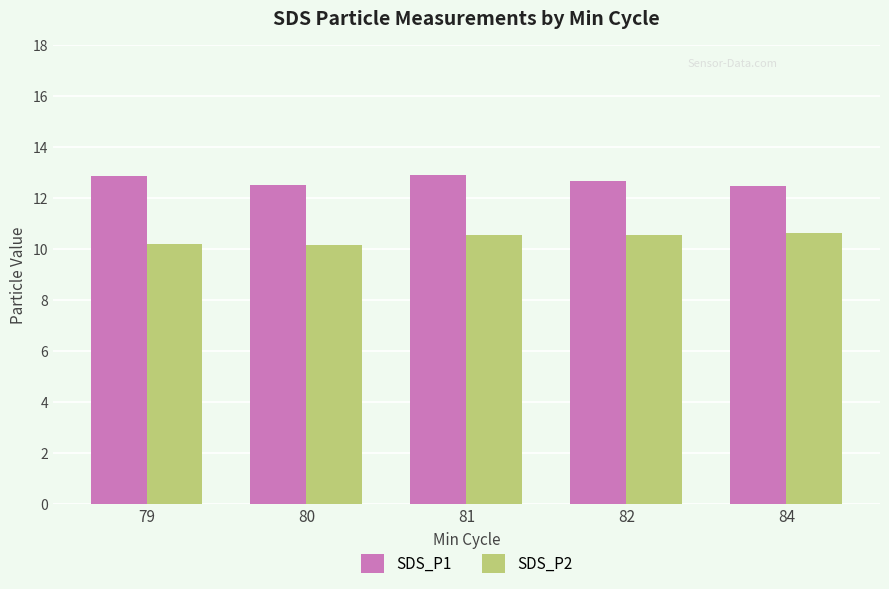

What is the greatest value displayed?

12.9